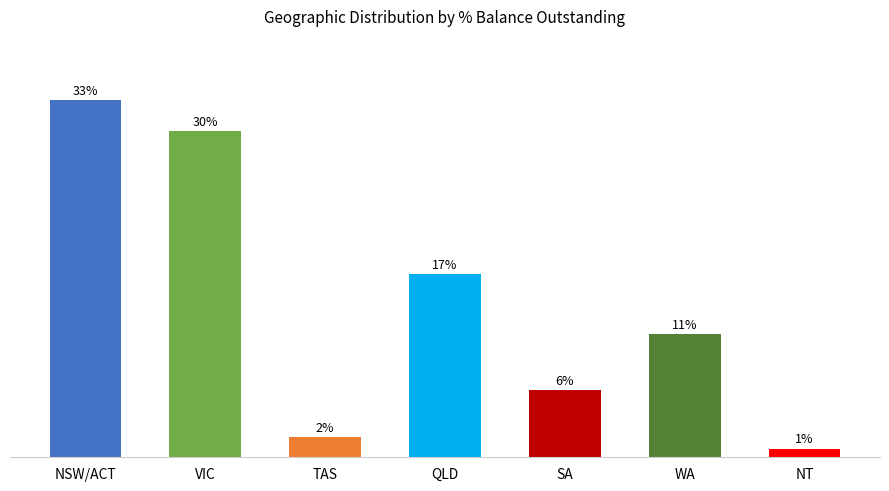

Rank the categories by value from highest to lowest.

NSW/ACT, VIC, QLD, WA, SA, TAS, NT